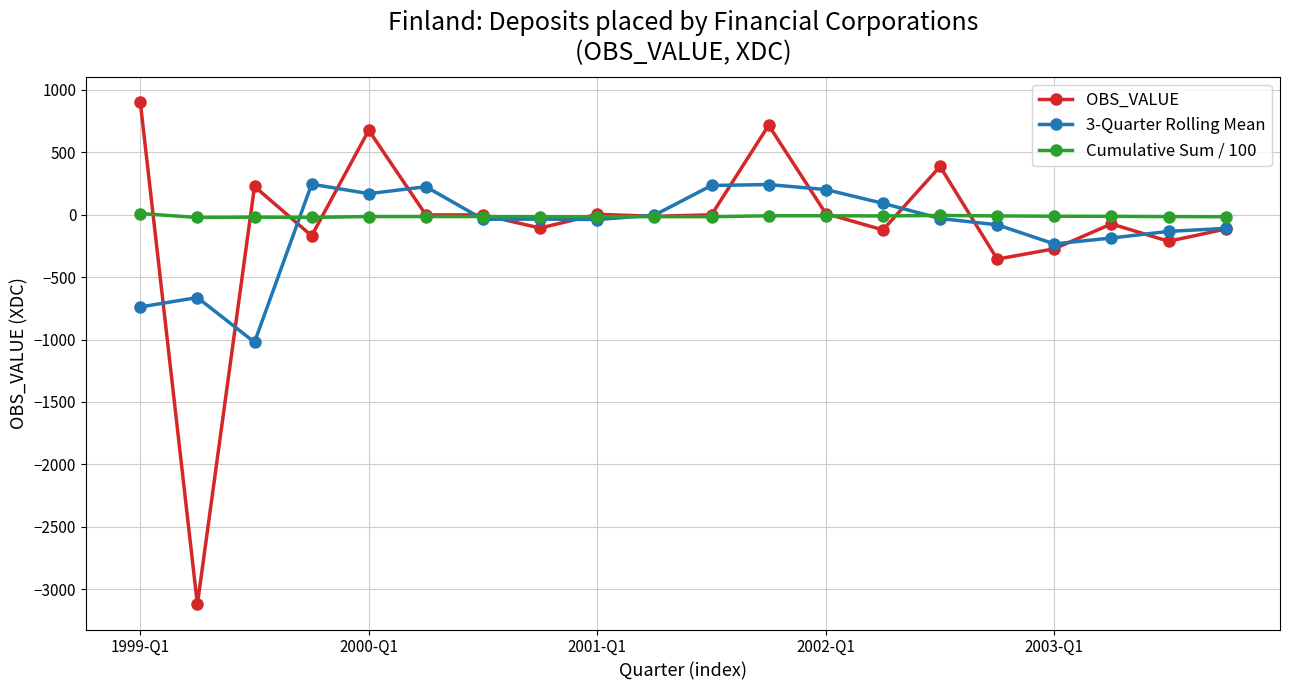

Which series has the largest range (max minus min)?

OBS_VALUE